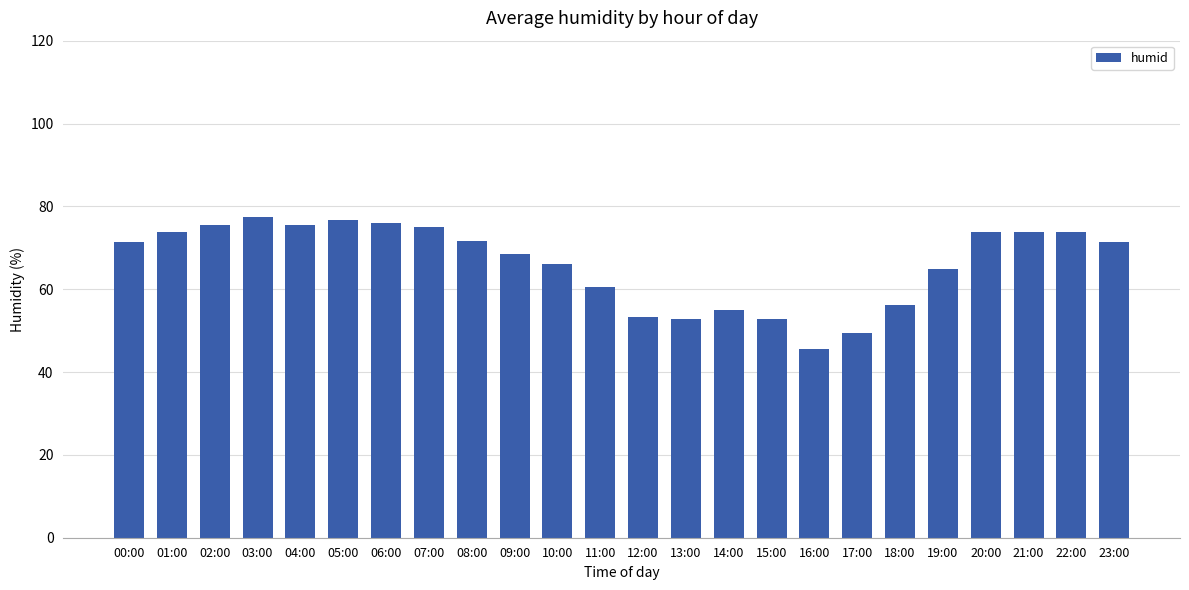

What is the difference between the values at 02:00 and 23:00?

4.0